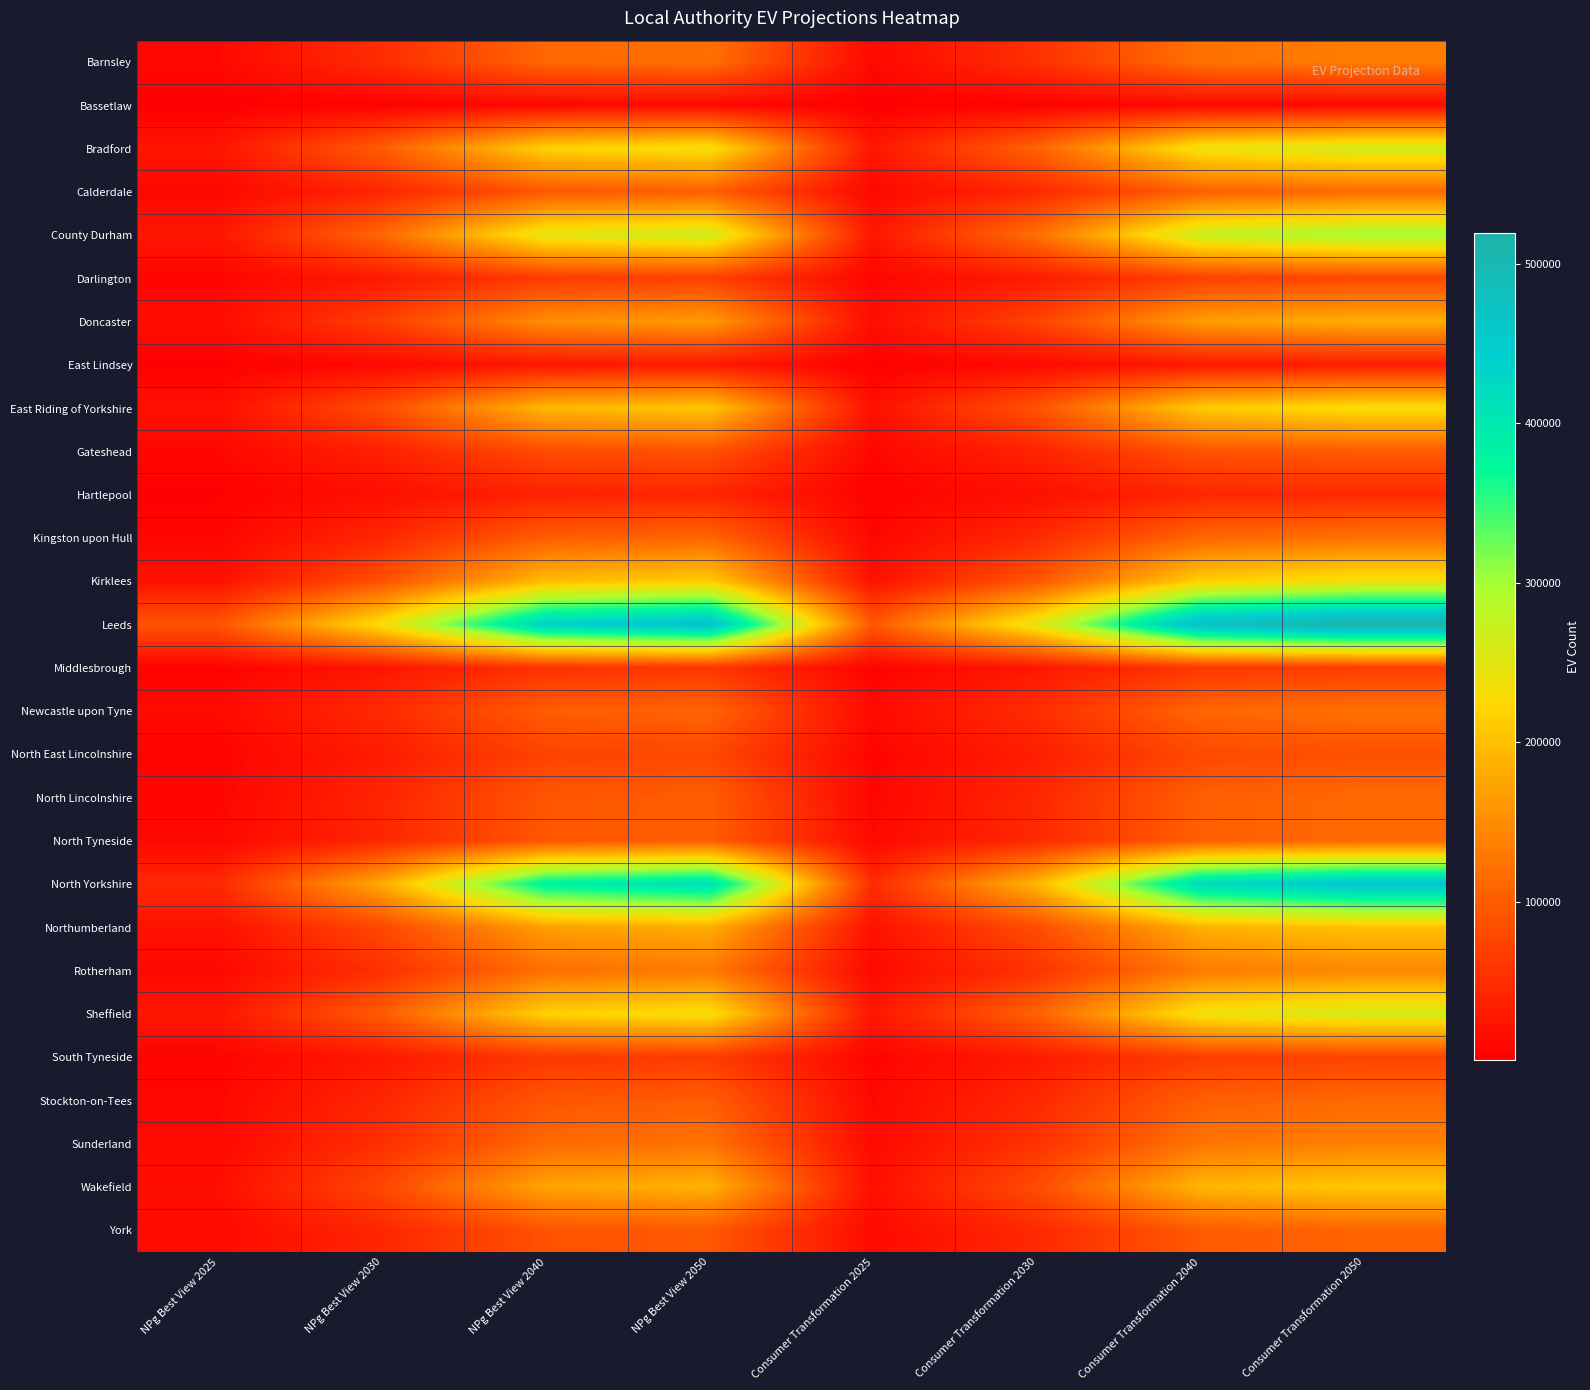

Between Consumer Transformation 2025 and Consumer Transformation 2030, which is larger?

Consumer Transformation 2030